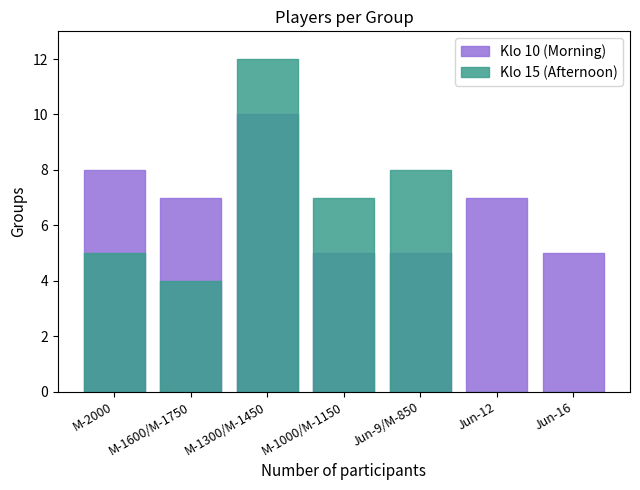

Which category has the lowest value across all series?

Jun-12